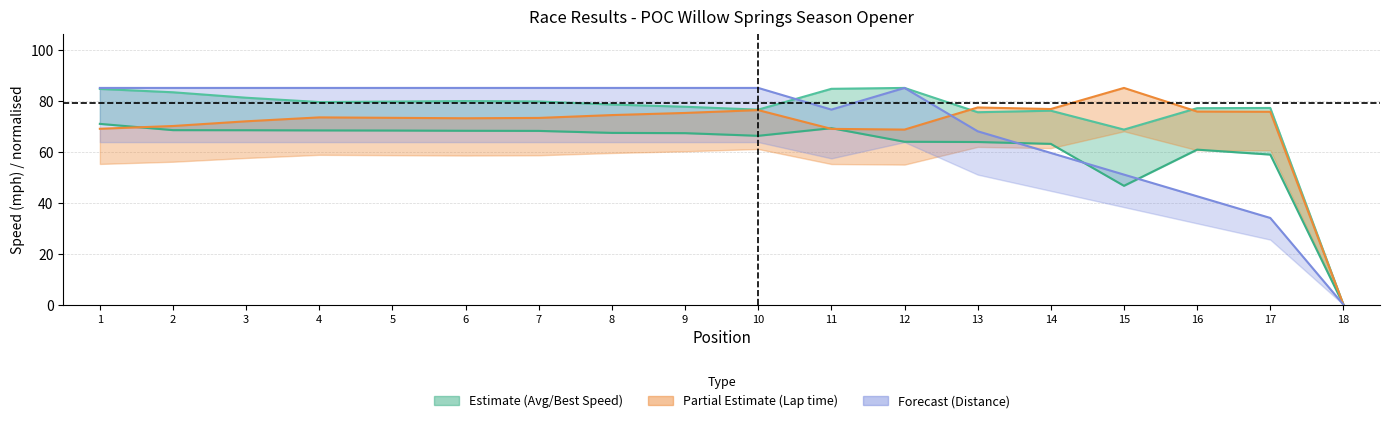

Reading left to right, extract all data points from this chart.

Average Speed: 1=71.1	2=68.6	3=68.6	4=68.5	5=68.5	6=68.4	7=68.3	8=67.5	9=67.4	10=66.4	11=69.4	12=64.0	13=63.9	14=63.2	15=46.7	16=60.9	17=59.0	18=0.0
Best Speed: 1=84.8	2=83.5	3=81.4	4=79.7	5=79.8	6=80.0	7=79.9	8=78.7	9=77.8	10=76.7	11=84.9	12=85.2	13=75.7	14=76.3	15=68.8	16=77.2	17=77.3	18=0.0
Best Lap time (norm): 1=69.1	2=70.2	3=72.1	4=73.6	5=73.4	6=73.3	7=73.4	8=74.5	9=75.4	10=76.5	11=69.1	12=68.8	13=77.5	14=76.9	15=85.2	16=75.9	17=75.8	18=0.0
Total Distance (norm): 1=85.2	2=85.2	3=85.2	4=85.2	5=85.2	6=85.2	7=85.2	8=85.2	9=85.2	10=85.2	11=76.7	12=85.2	13=68.2	14=59.6	15=51.1	16=42.6	17=34.1	18=0.0